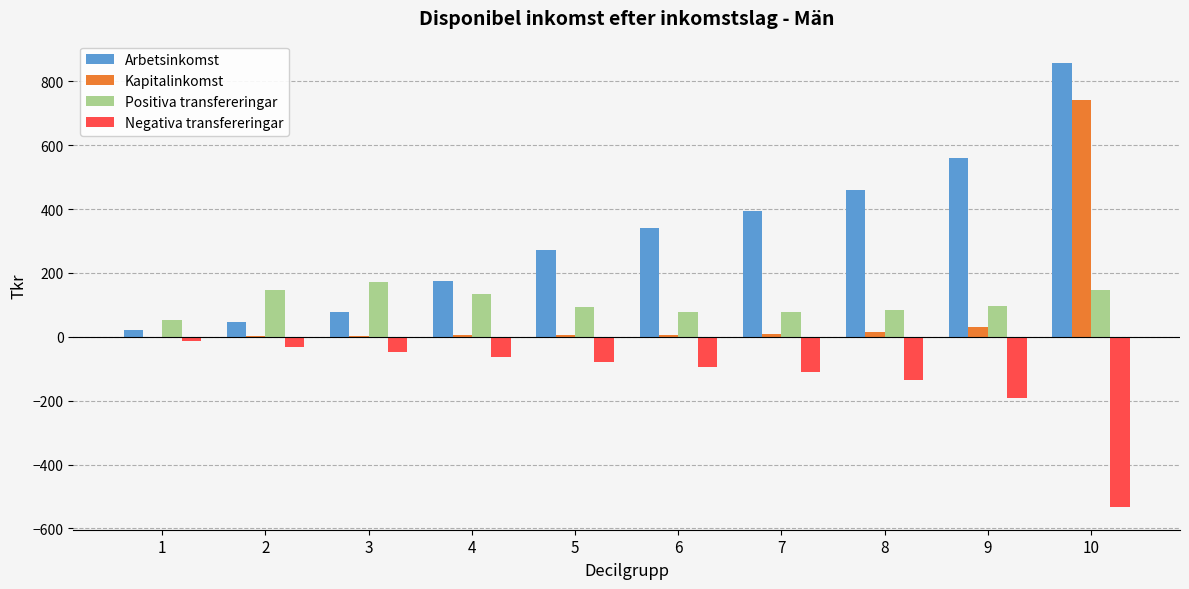

What is the average value of the Kapitalinkomst series?

81.5